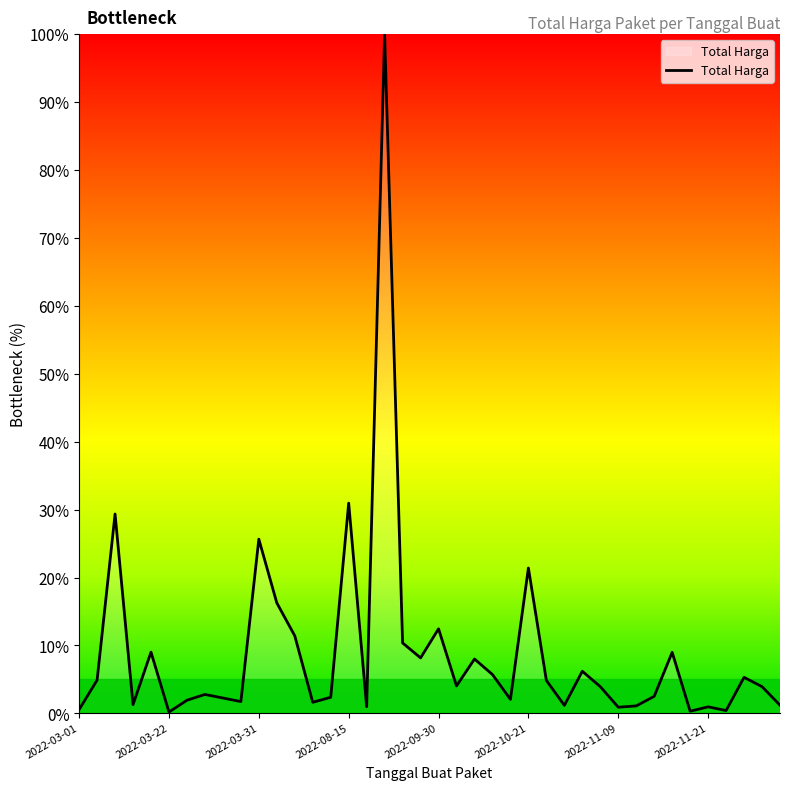

What is the maximum value shown in the chart?

100.0